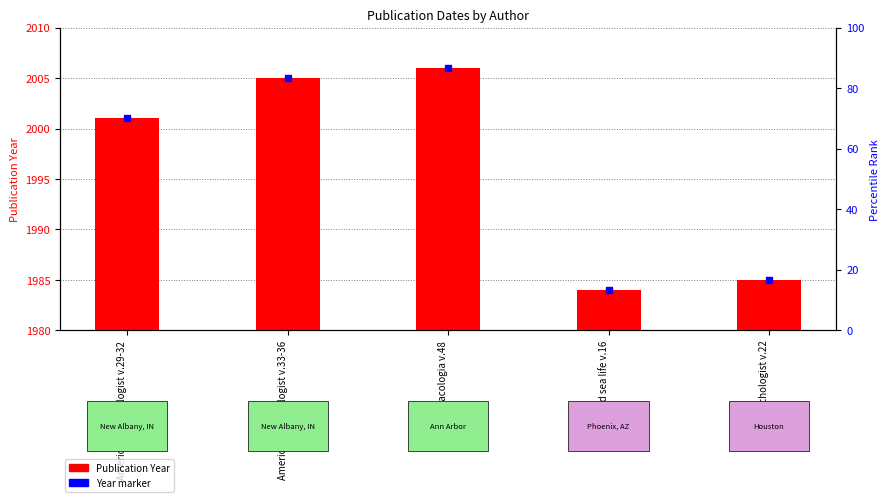

Are the bars horizontal?

No